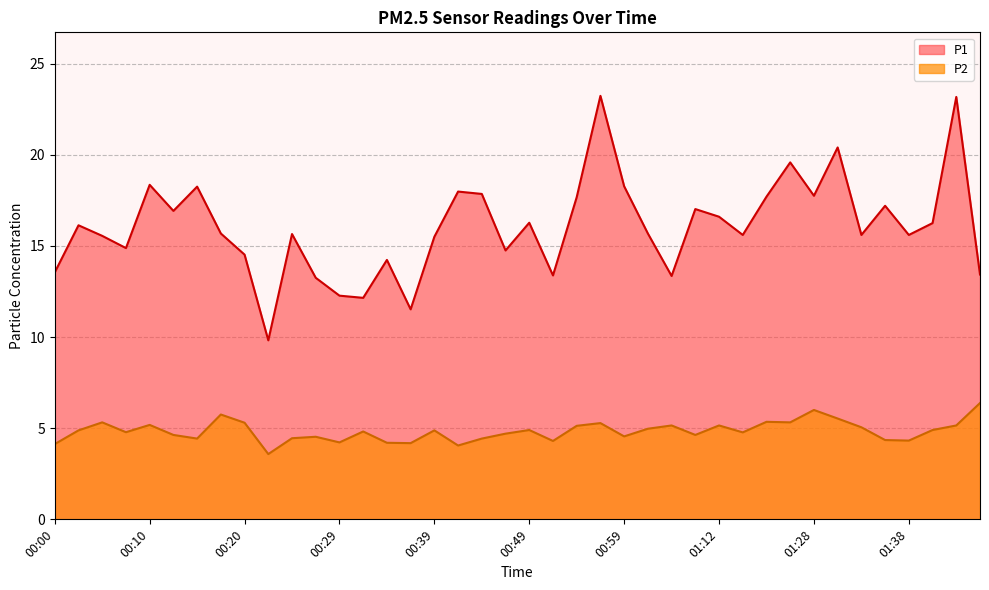

The value of P2 at 00:34 is 6.3. True or false?

False